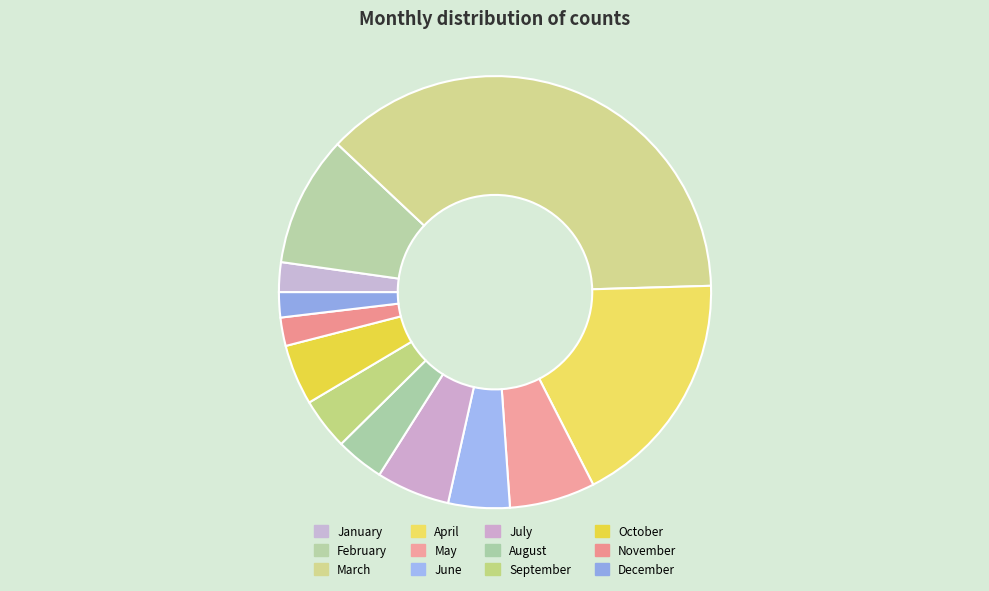

Count the number of slices in the pie.

12